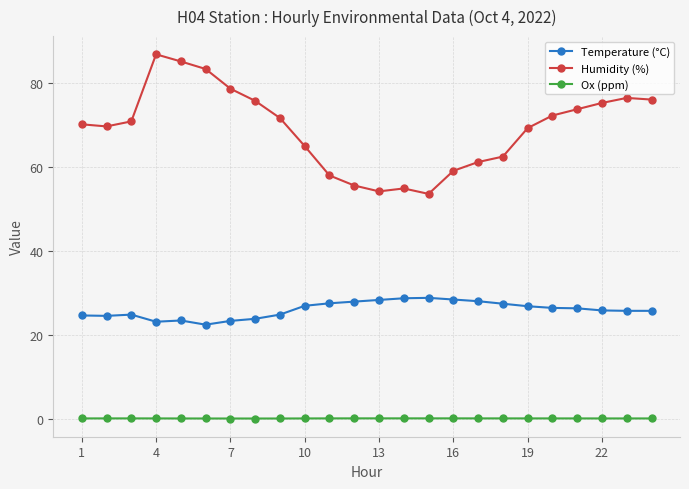

Does the chart display data point markers on the line(s)?

Yes